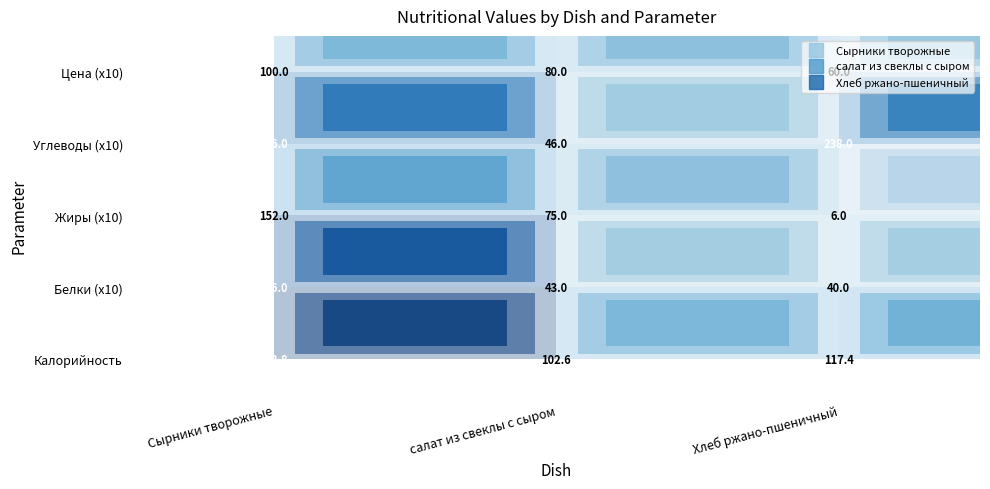

What is the greatest value displayed?

373.8